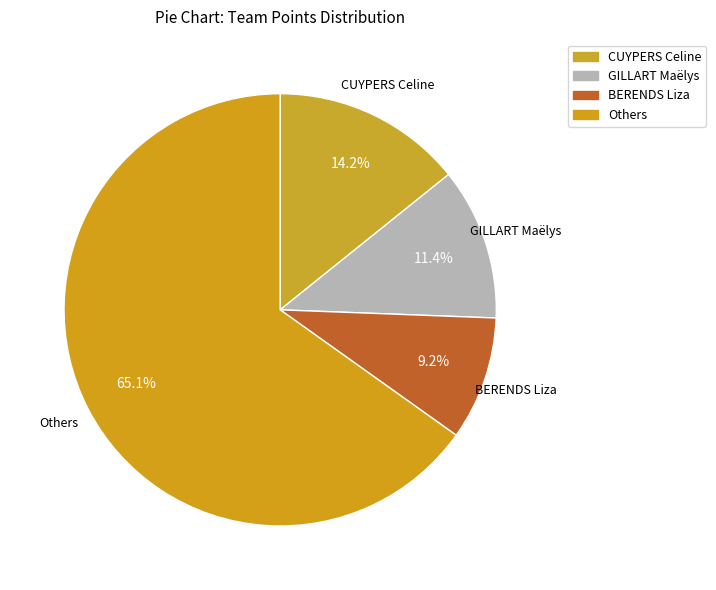

Which has a higher value, Others or CUYPERS Celine?

Others